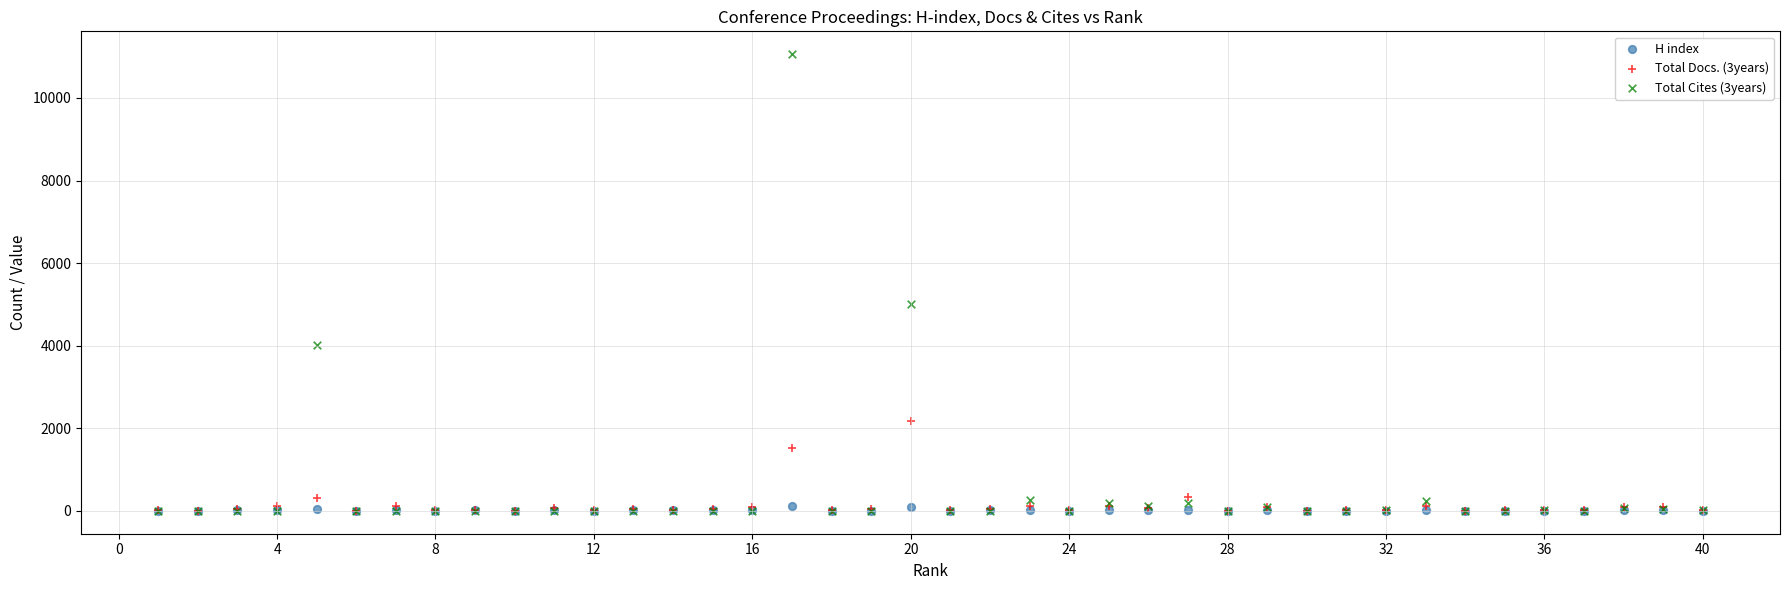

Across all series, what Y value is closest to 5529?

5009